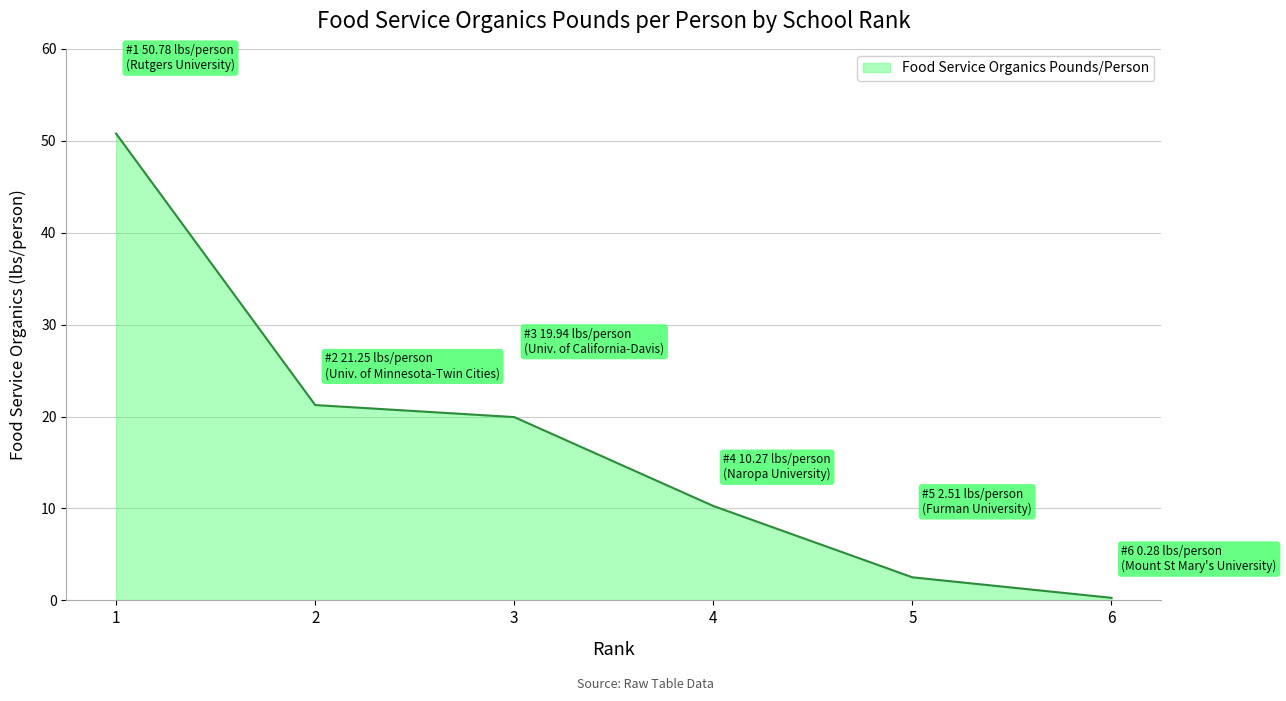

True or false: there are more than 2 points higher than both neighbors.

False